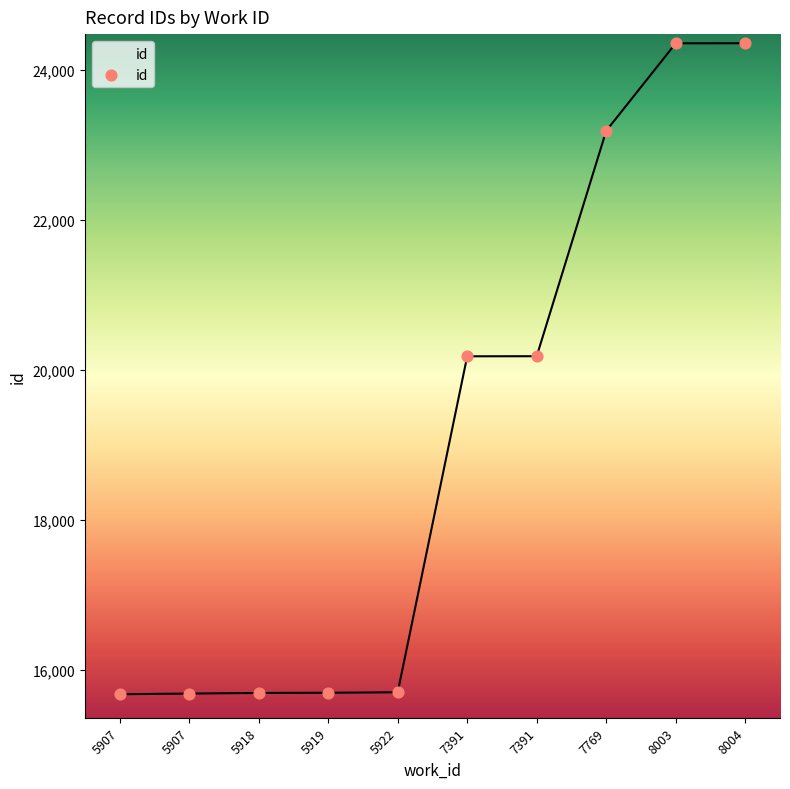

Is this an area chart (filled region under the line)?

Yes